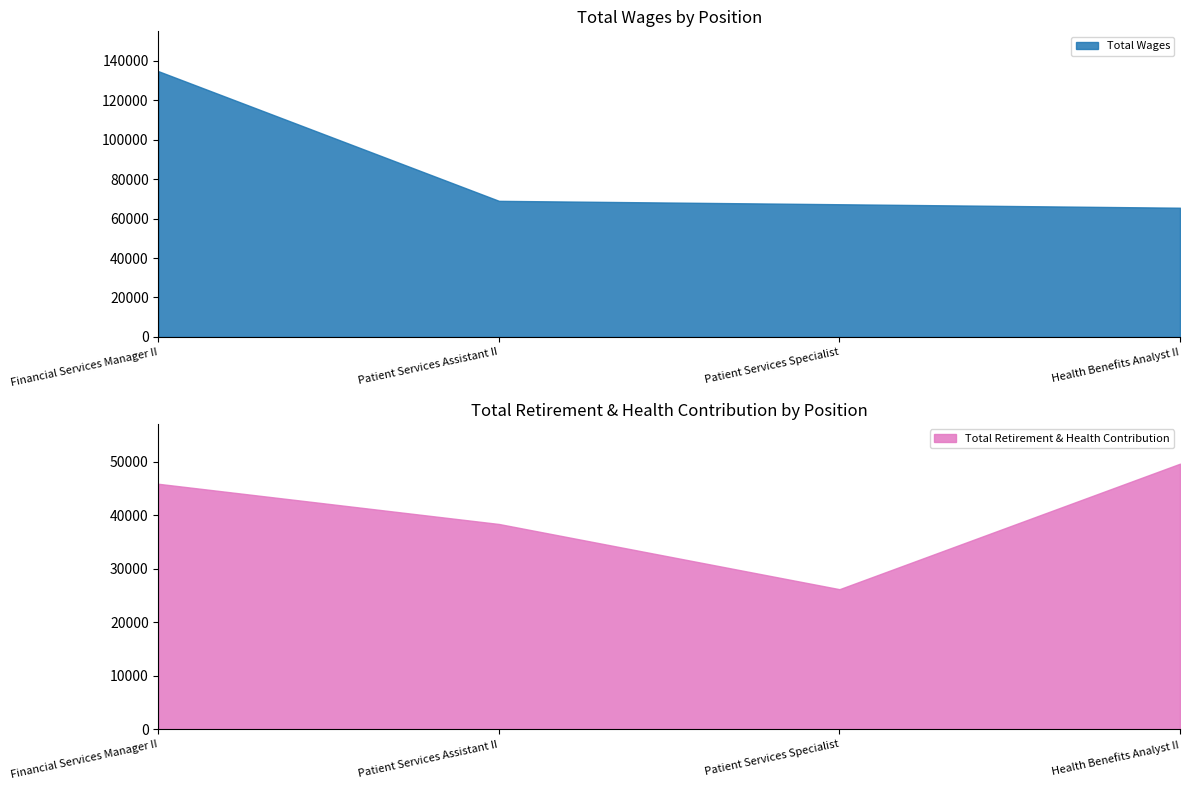

Which series has the widest spread of values?

Total Wages